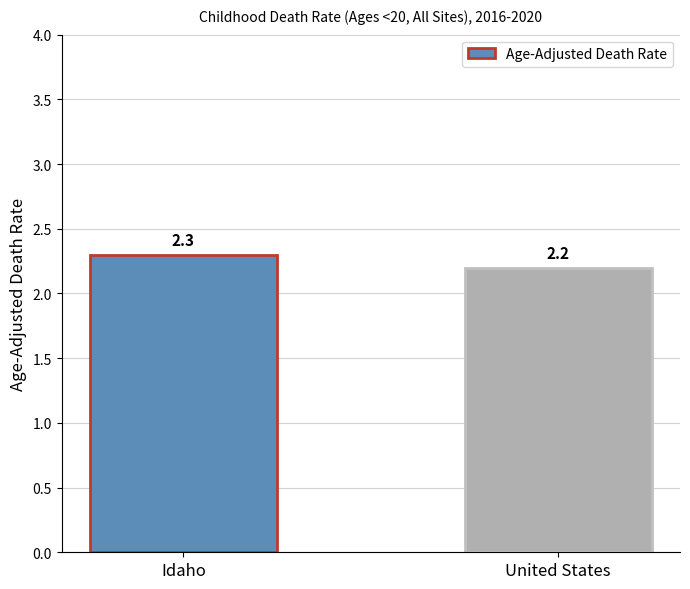

What is the value of the 2nd bar from the left?

2.2